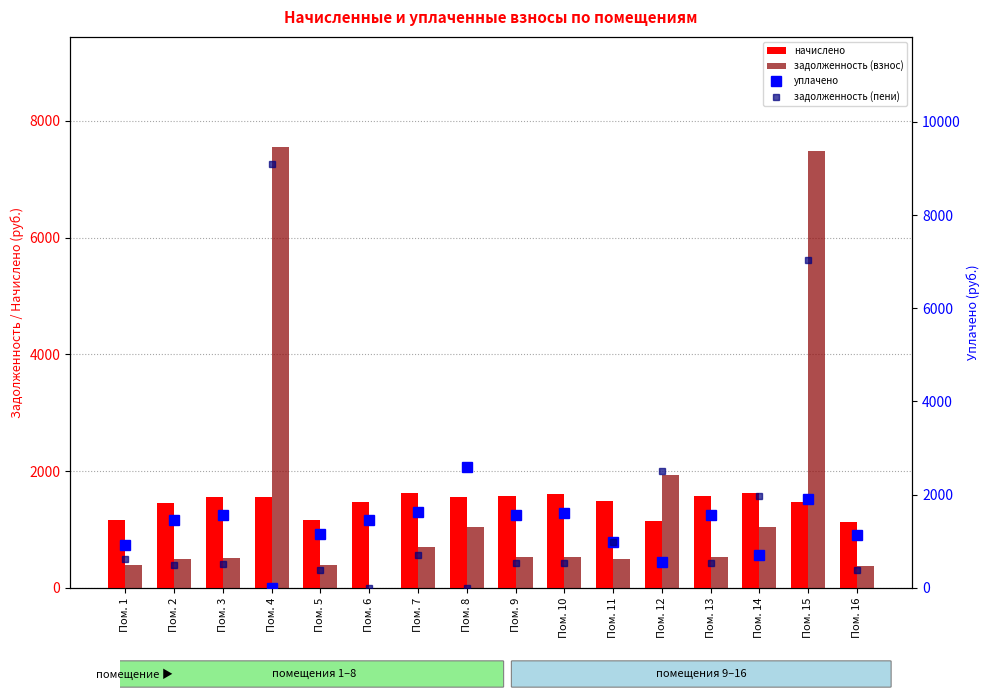

What is the value of the задолженность (пени) bar at the 9th from the left?

533.8